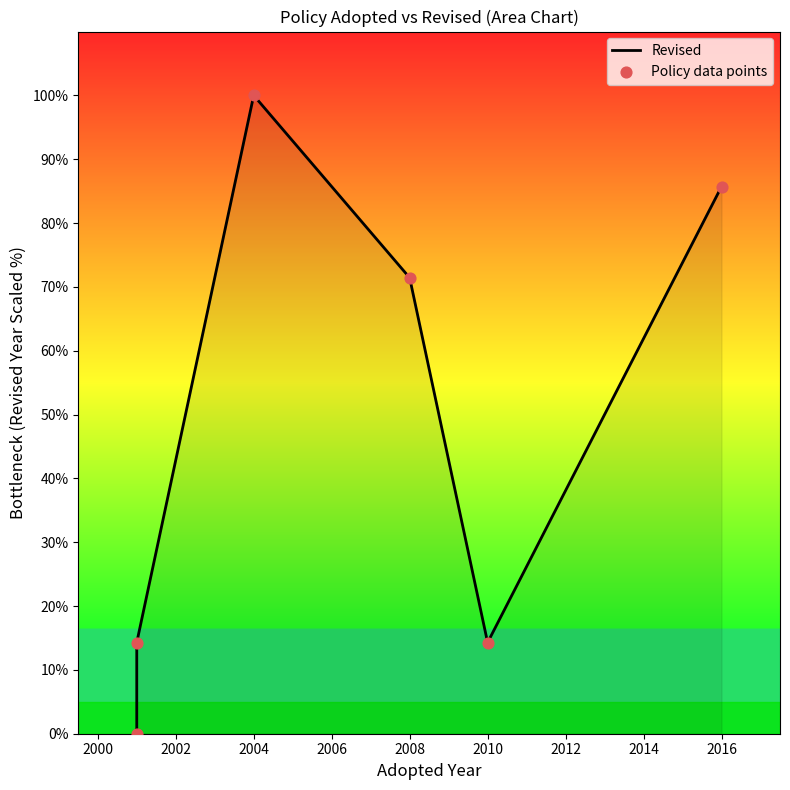

At how many categories does at least one series exceed 86?

1